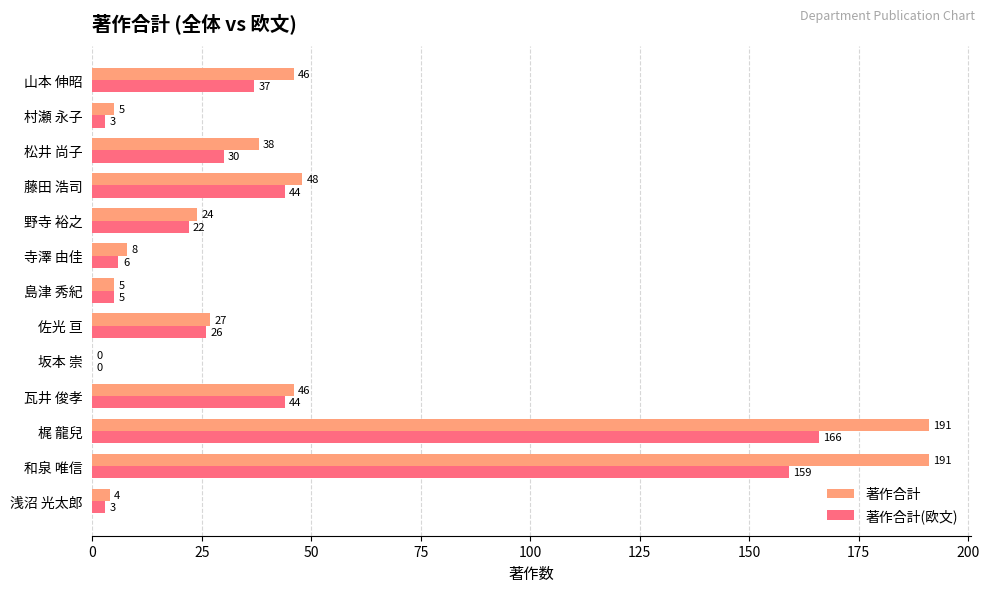

Which series changed the most between 藤田 浩司 and 村瀬 永子?

著作合計